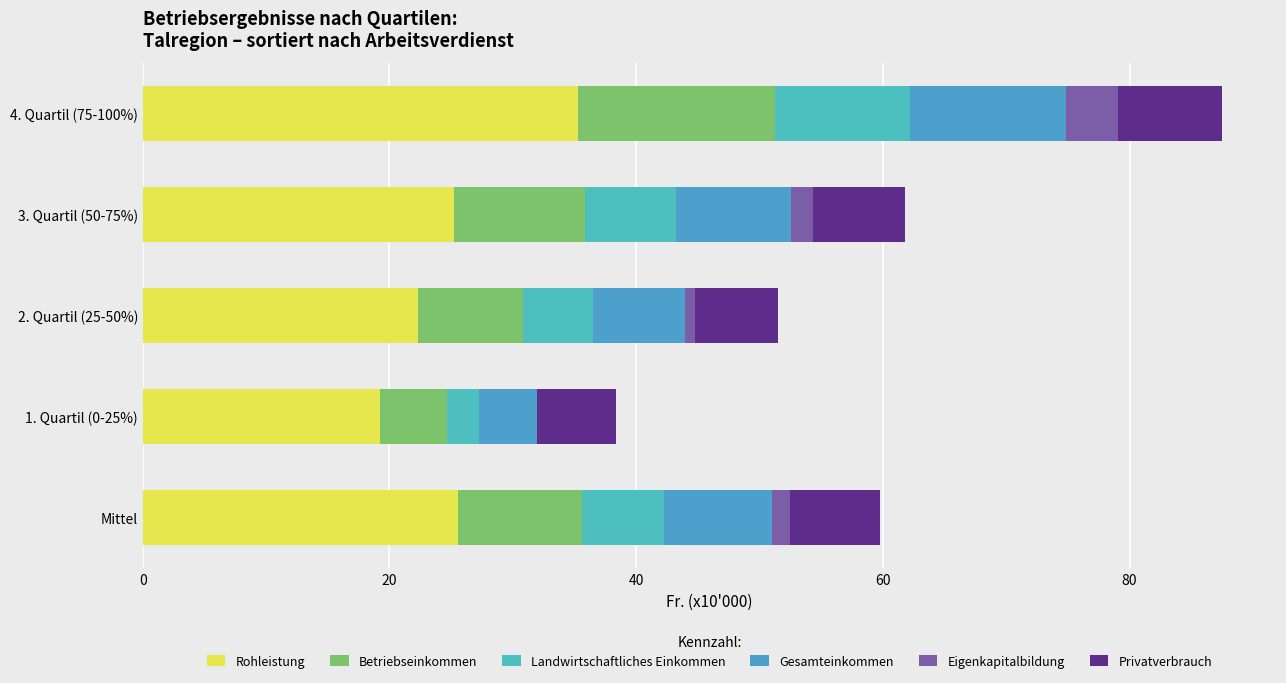

At 3. Quartil (50-75%), list the series in order from largest to smallest.

Rohleistung, Betriebseinkommen, Gesamteinkommen, Privatverbrauch, Landwirtschaftliches Einkommen, Eigenkapitalbildung